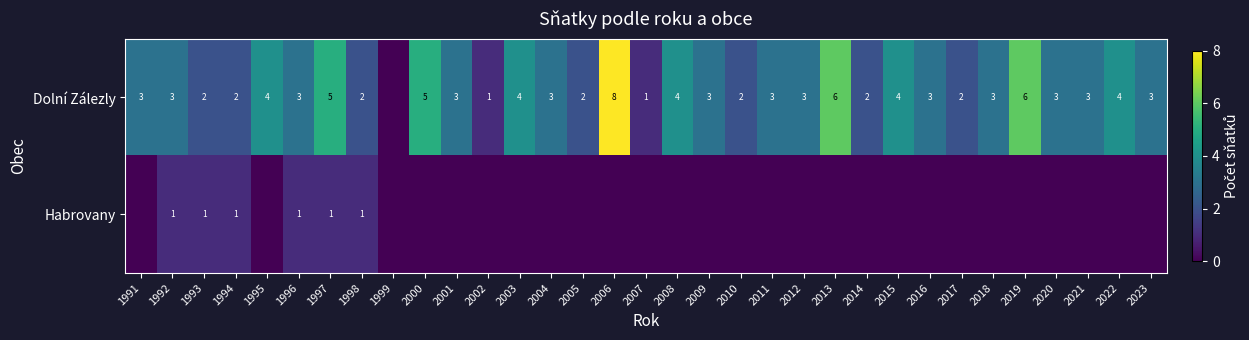

What is the maximum value shown in the chart?

8